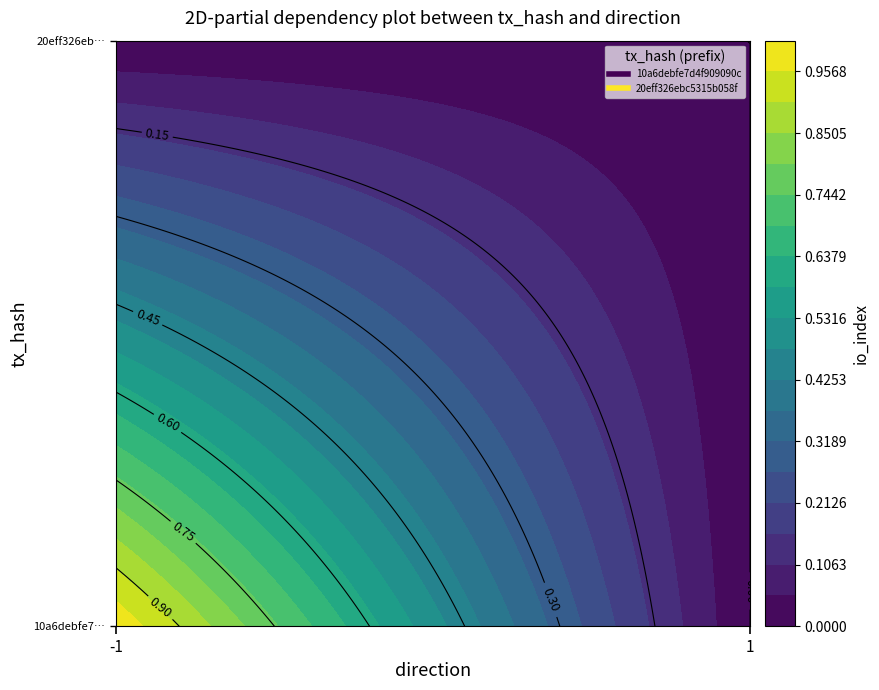

How many values in the 10a6debfe7d4f909090c80bdb215a2e0976e796 series are below 1?

1